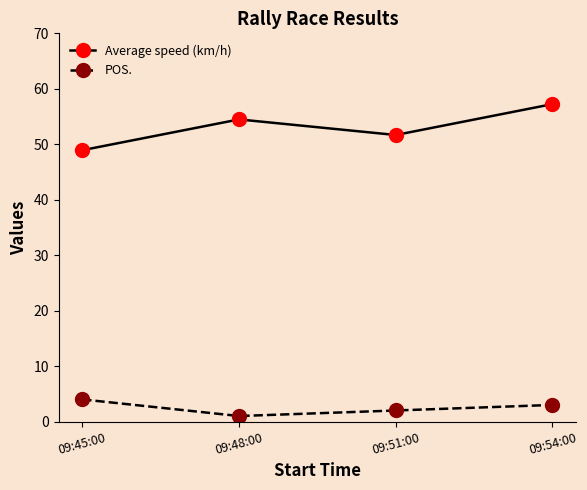

What is the difference between the maximum and minimum values in the POS. series?

3.0